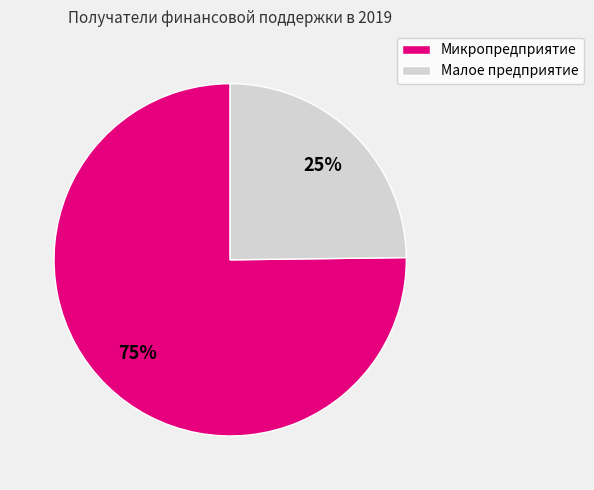

How many slices are in this pie chart?

2